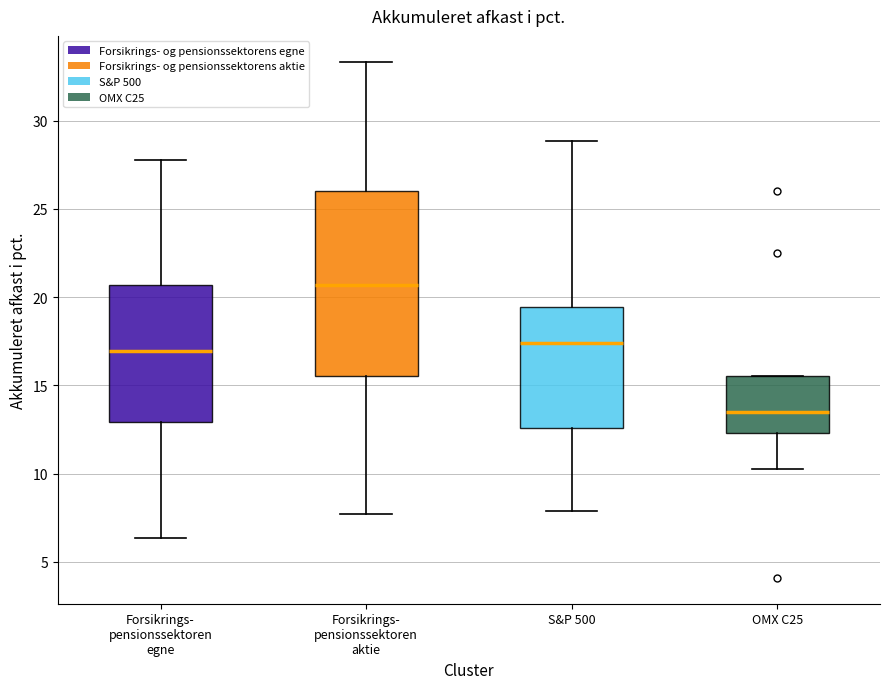

Comparing the boxes themselves (not the whiskers), which one is the tallest?

Forsikrings- pensionssektoren aktie